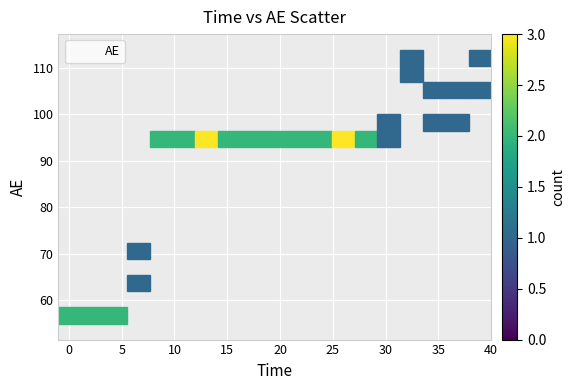

What is the range of Y values (max minus min)?

55.6